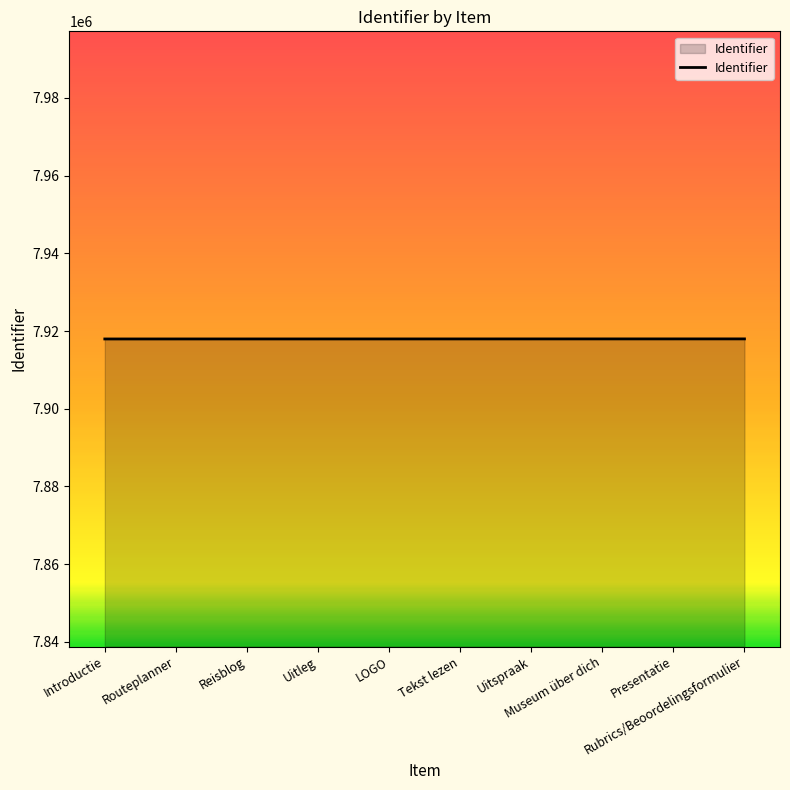

What is the maximum value shown in the chart?

7917978